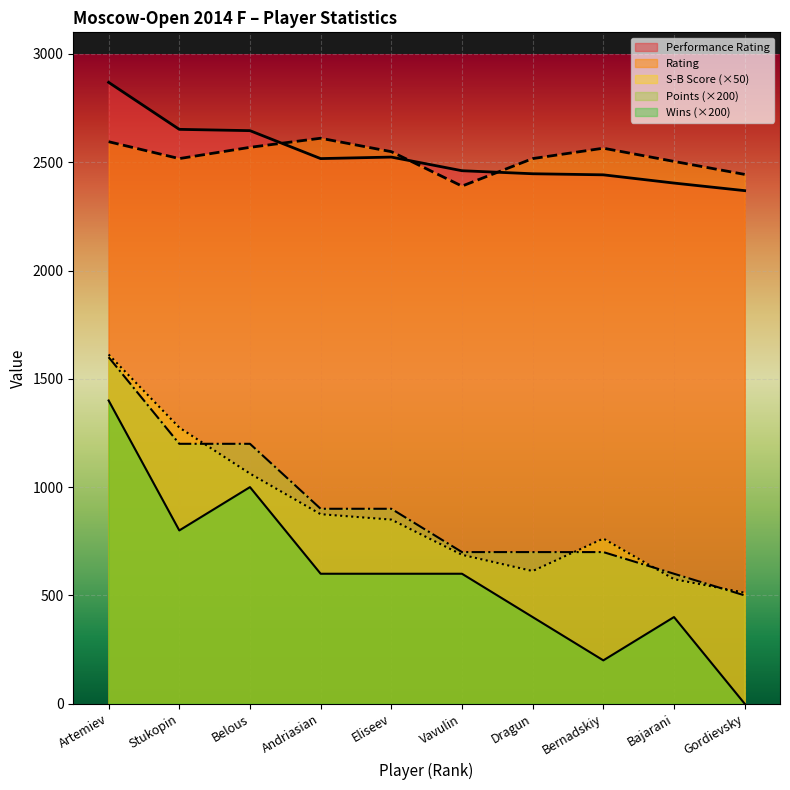

Reading left to right, what are all the values shown in this chart?

Points: Artemiev=1600.0	Stukopin=1200.0	Belous=1200.0	Andriasian=900.0	Eliseev=900.0	Vavulin=700.0	Dragun=700.0	Bernadskiy=700.0	Bajarani=600.0	Gordievsky=500.0
Performance Rating: Artemiev=2869.0	Stukopin=2652.0	Belous=2646.0	Andriasian=2517.0	Eliseev=2524.0	Vavulin=2461.0	Dragun=2447.0	Bernadskiy=2442.0	Bajarani=2404.0	Gordievsky=2369.0
Rating: Artemiev=2595.0	Stukopin=2517.0	Belous=2569.0	Andriasian=2611.0	Eliseev=2549.0	Vavulin=2390.0	Dragun=2517.0	Bernadskiy=2565.0	Bajarani=2504.0	Gordievsky=2444.0
S-B Score: Artemiev=1612.5	Stukopin=1275.0	Belous=1062.5	Andriasian=875.0	Eliseev=850.0	Vavulin=687.5	Dragun=612.5	Bernadskiy=762.5	Bajarani=575.0	Gordievsky=512.5
Wins: Artemiev=1400.0	Stukopin=800.0	Belous=1000.0	Andriasian=600.0	Eliseev=600.0	Vavulin=600.0	Dragun=400.0	Bernadskiy=200.0	Bajarani=400.0	Gordievsky=0.0